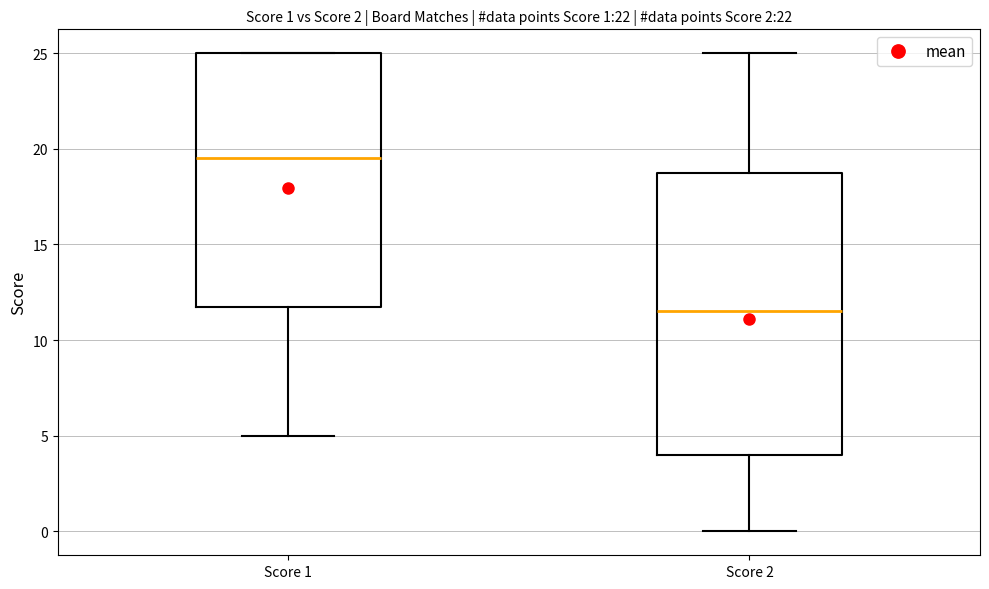

Comparing the boxes themselves (not the whiskers), which one is the tallest?

Score 2